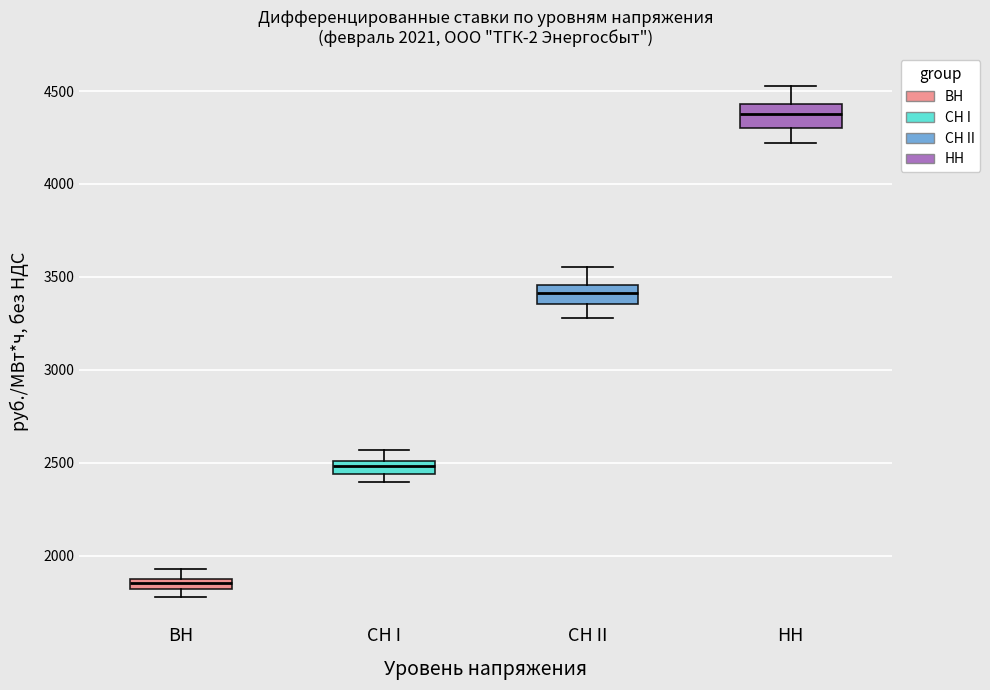

Which box has the highest median line?

НН